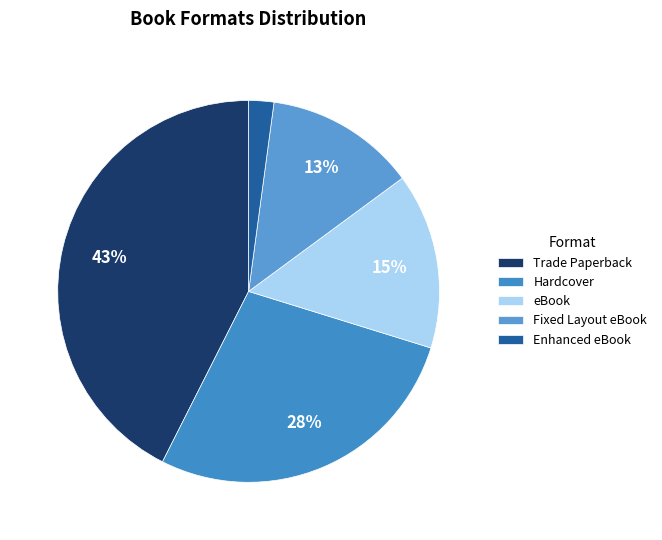

Is Hardcover the majority of the pie?

No